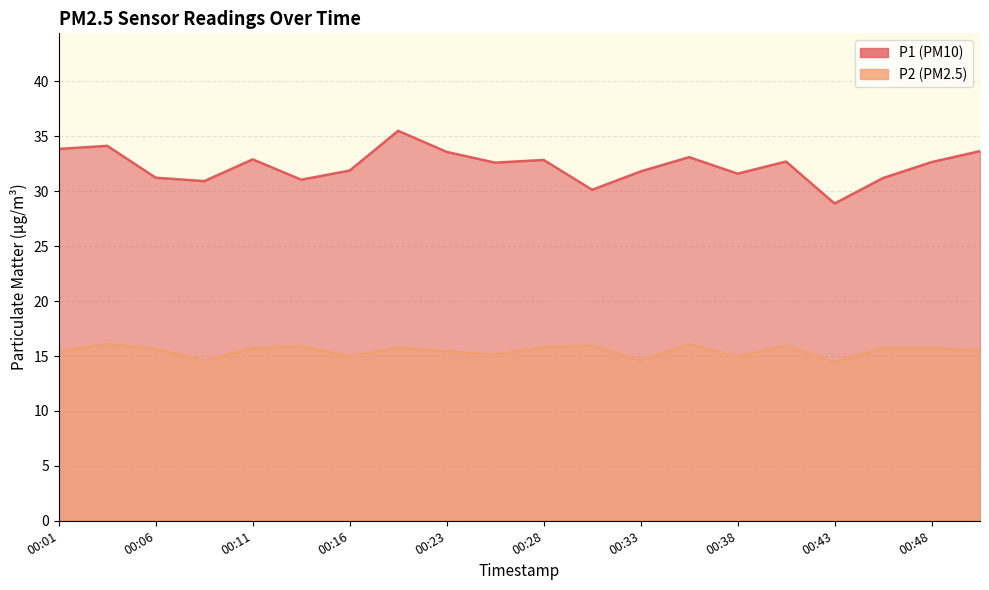

At which category does the chart reach its minimum across all series?

00:43